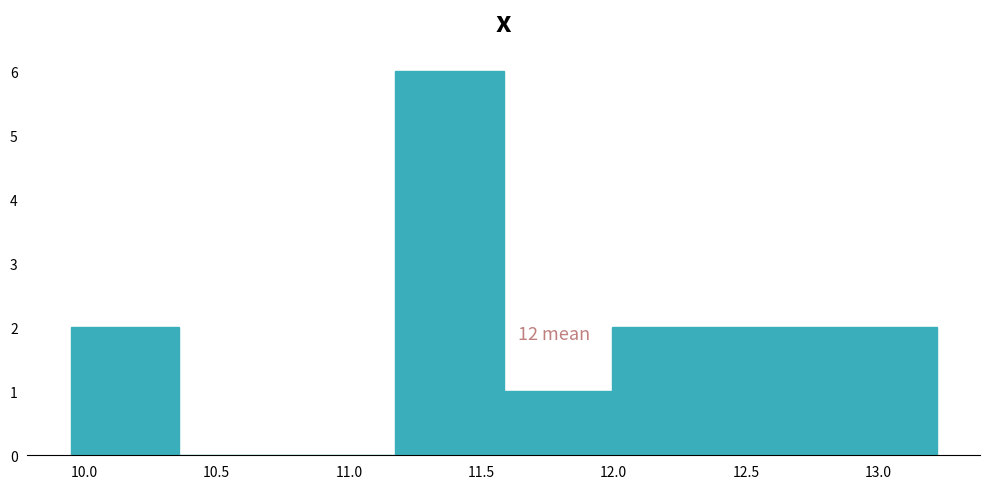

Over which range of the x-axis is the bar tallest?

11.20 to 11.60